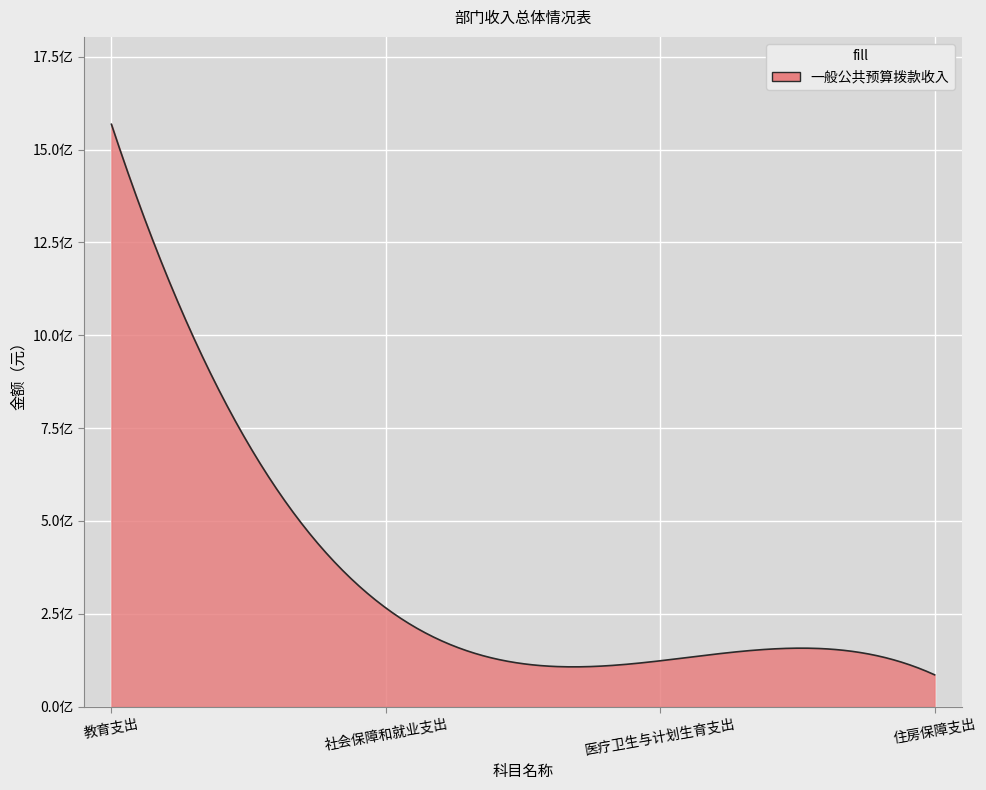

What is the sum of all values?

2043539029.6